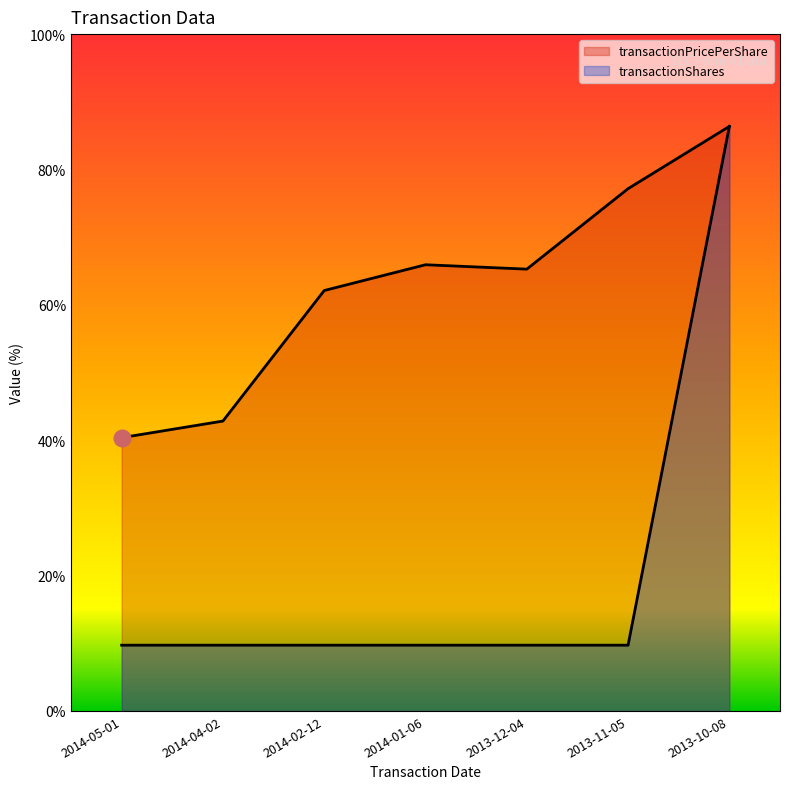

What is the spread (max minus min) of values at 2014-01-06?

56.2